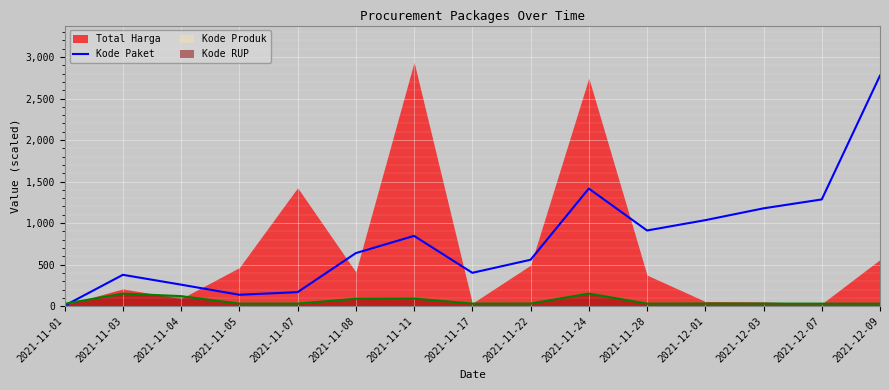

What is the highest value of the Kode Paket series?

2776.9